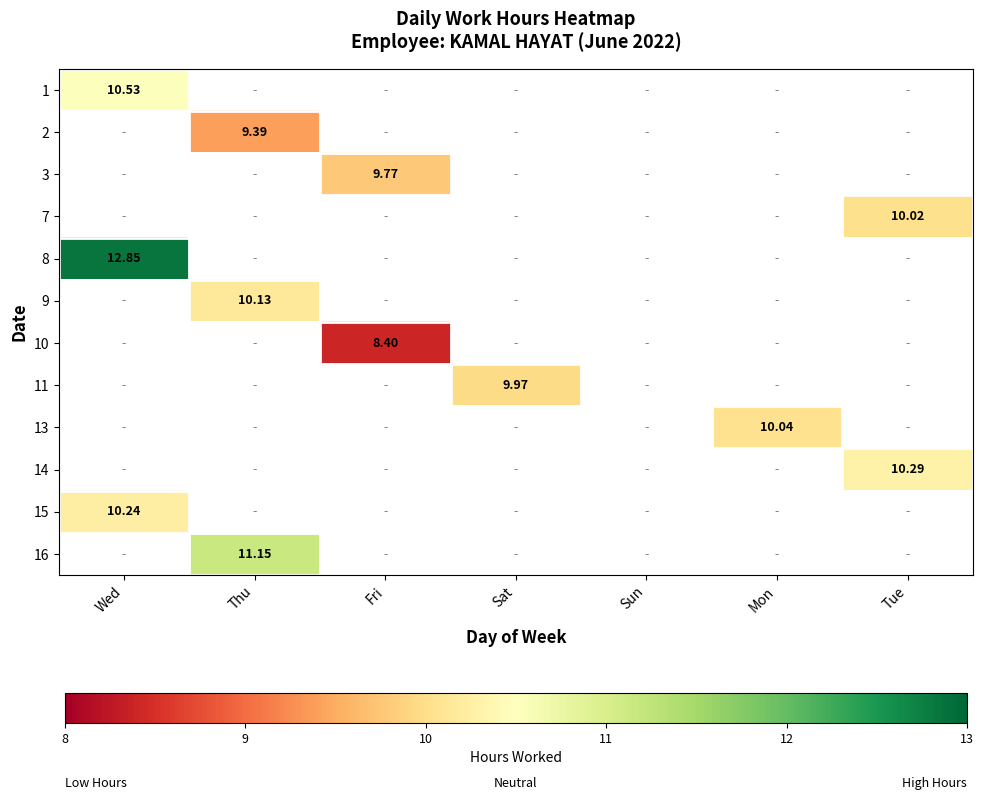

Is the value of 1 at Mon greater than the value of 11 at Wed?

No